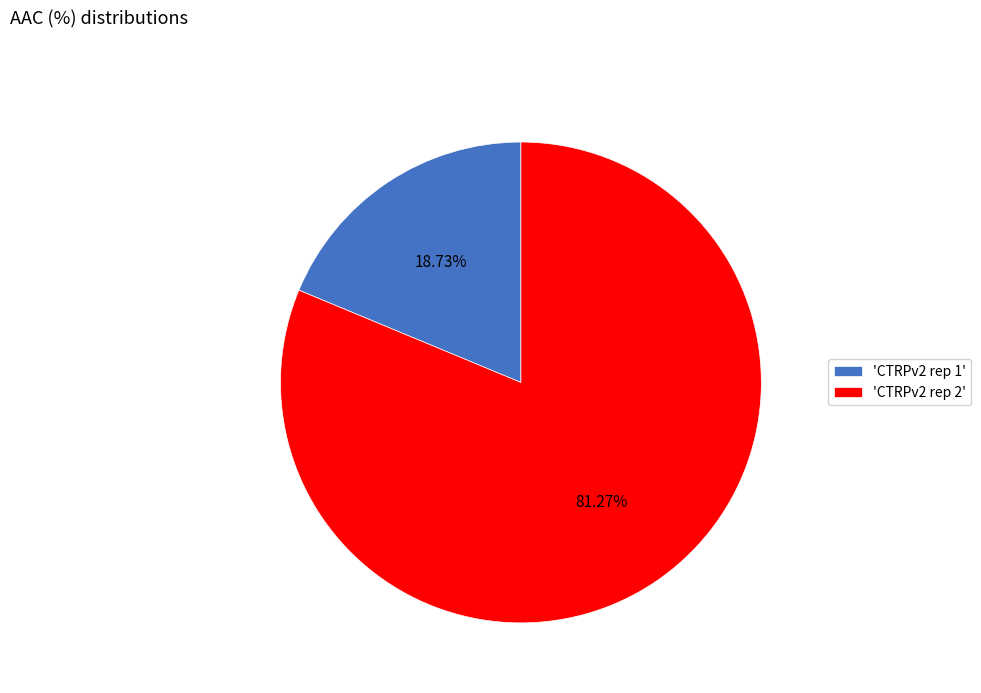

Is there any slice that represents more than half of the pie?

Yes